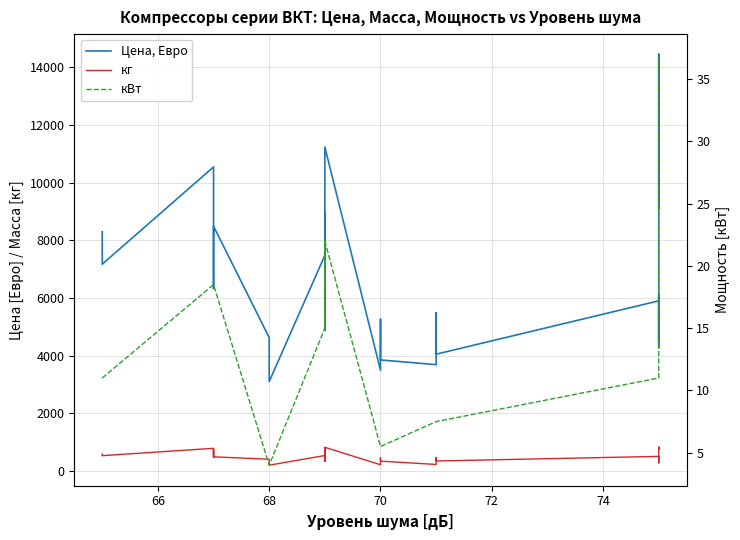

The кВт series shows 11.3 at 27. True or false?

False